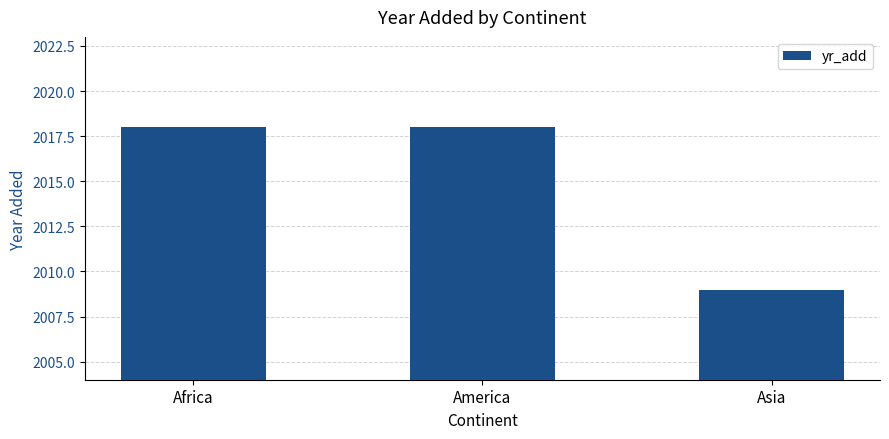

Which has a higher value, Asia or Africa?

Africa